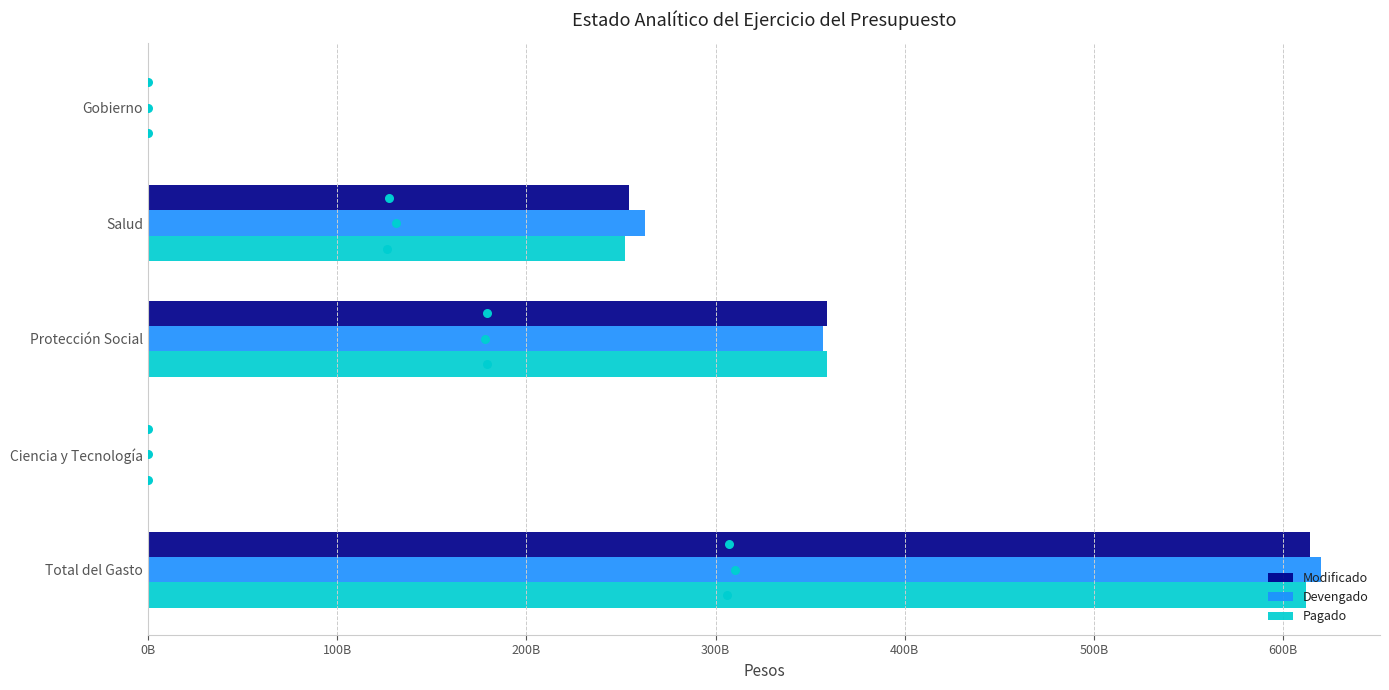

What are all the series names shown in the legend?

Modificado, Devengado, Pagado